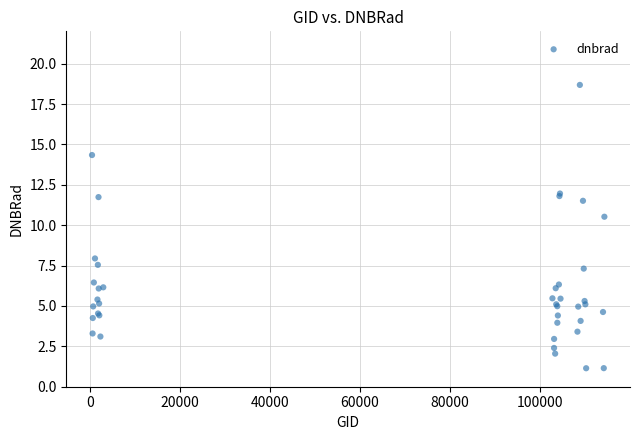

What Y value in the scatter plot is closest to 9?

7.9